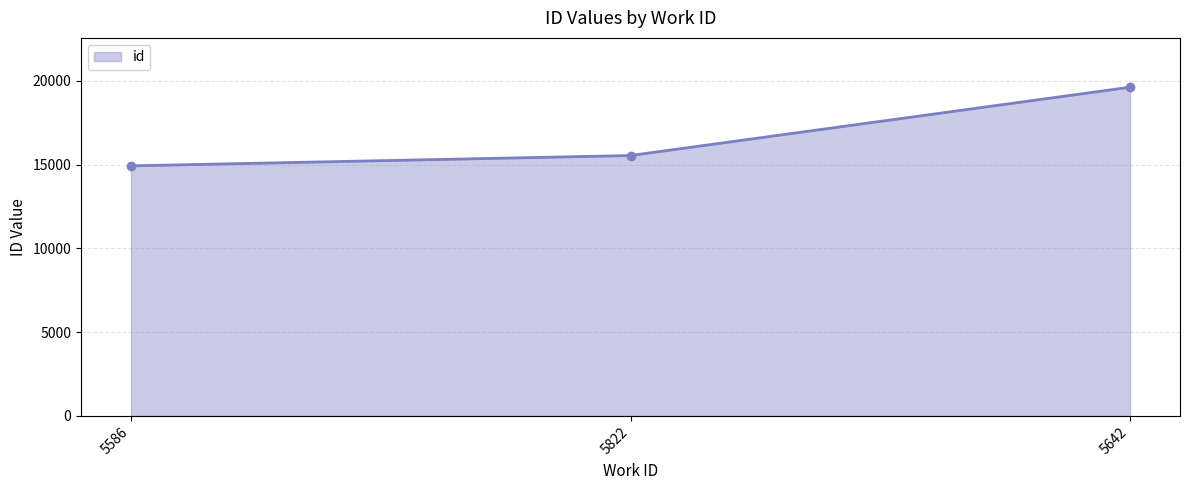

How many data points are less than 15538?

1